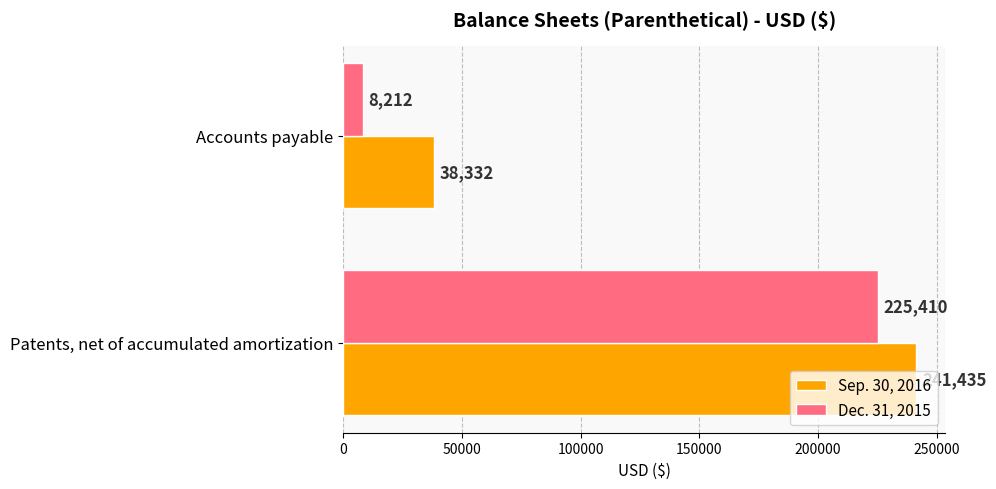

Which label corresponds to the smallest value in the chart?

Accounts payable